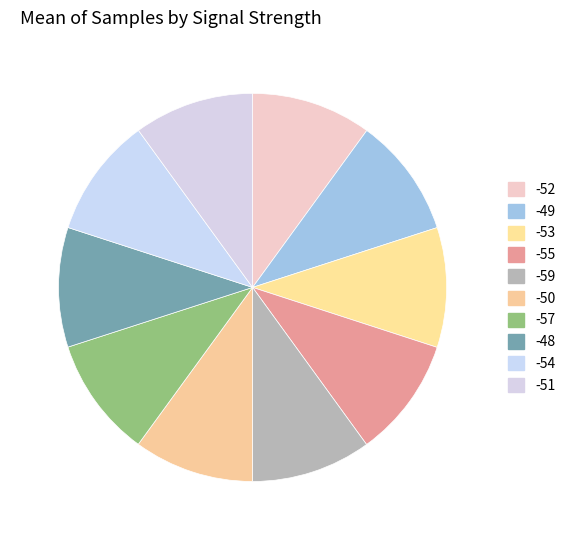

Is there any slice that represents more than half of the pie?

No